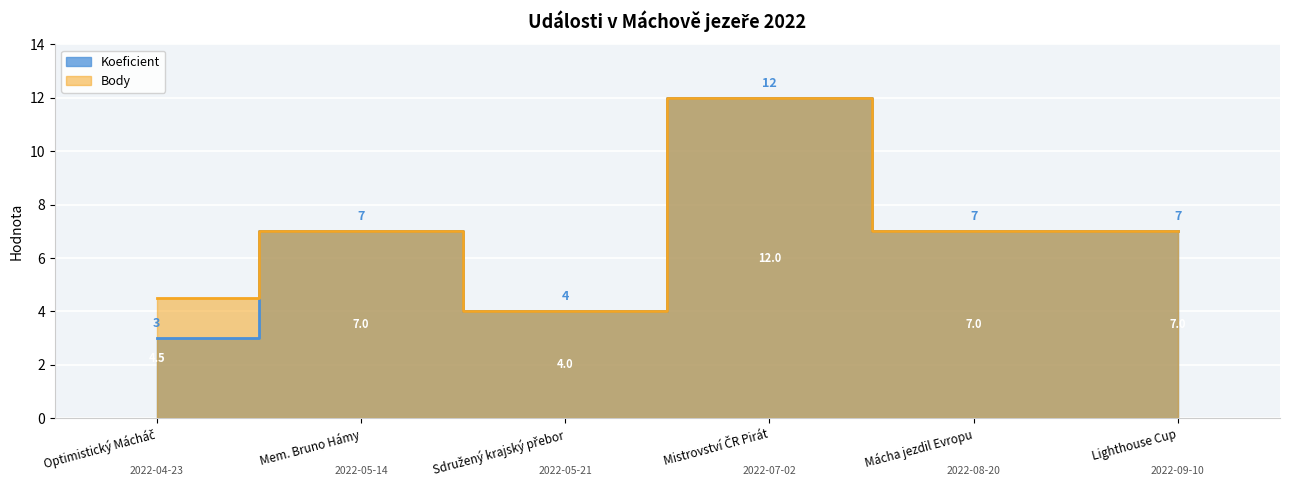

Where is the first local maximum for Body?

Mem. Bruno Hámy